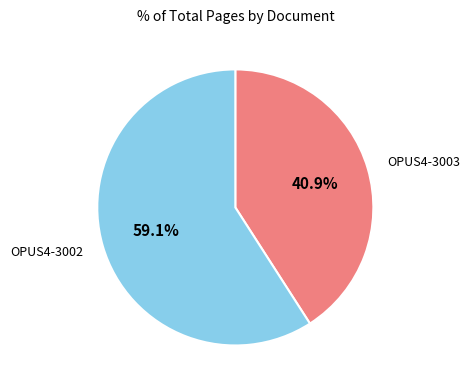

Is it true that OPUS4-3002 is 47% of the pie?

False